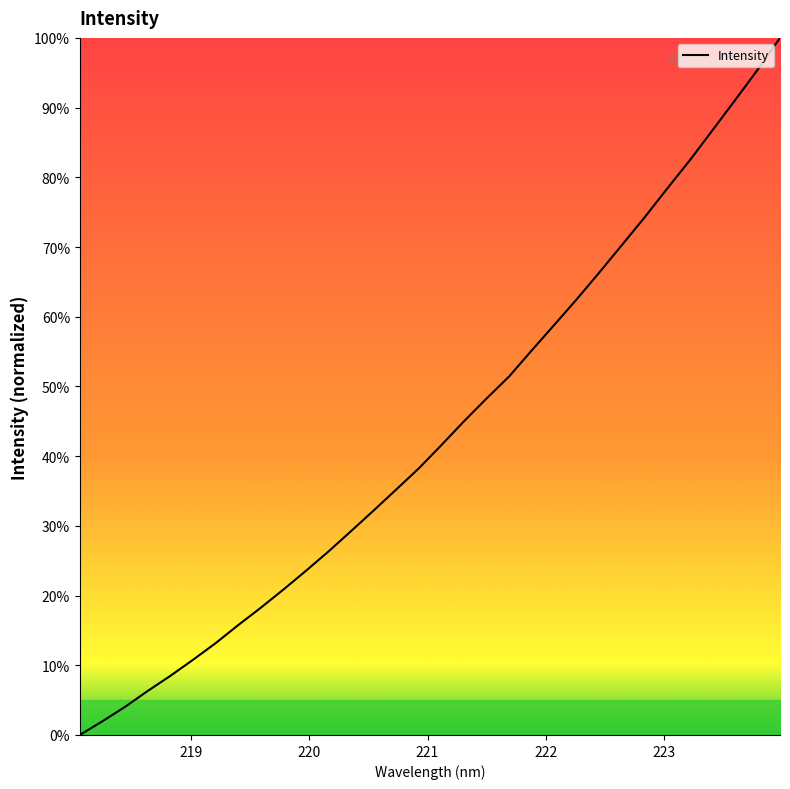

What is the greatest value displayed?

100.0